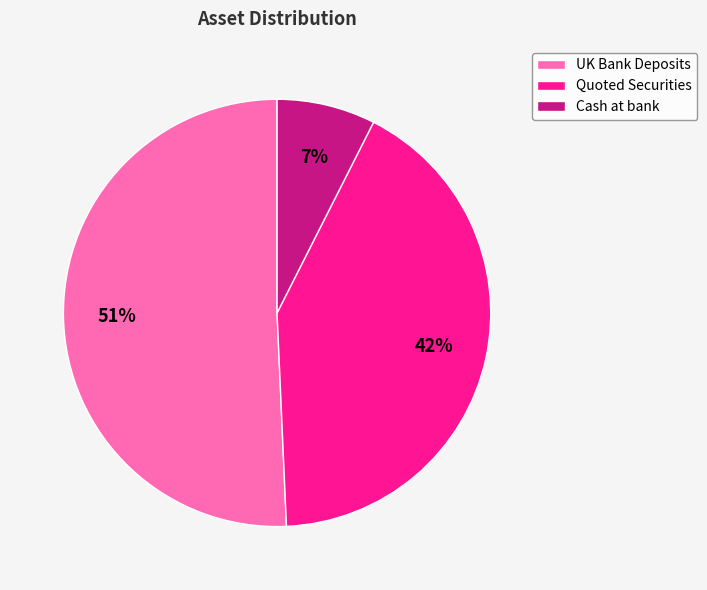

To the nearest percent, what is the difference between the Quoted Securities and UK Bank Deposits slice percentages?

9%